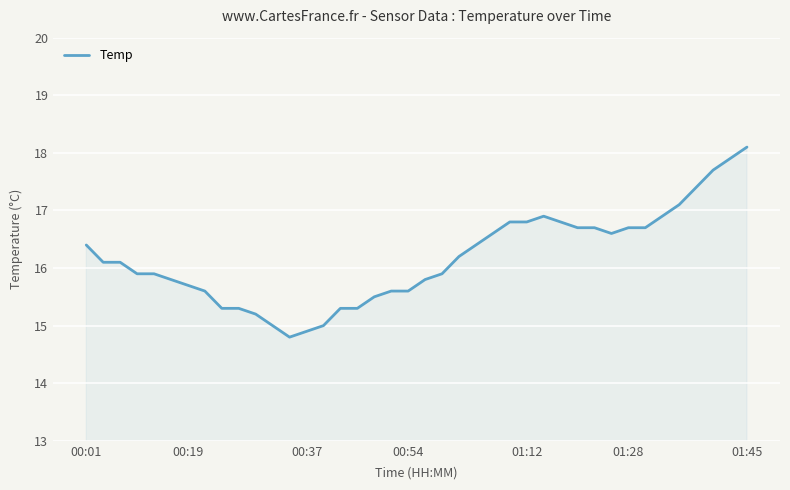

What is the minimum value shown in the chart?

14.8